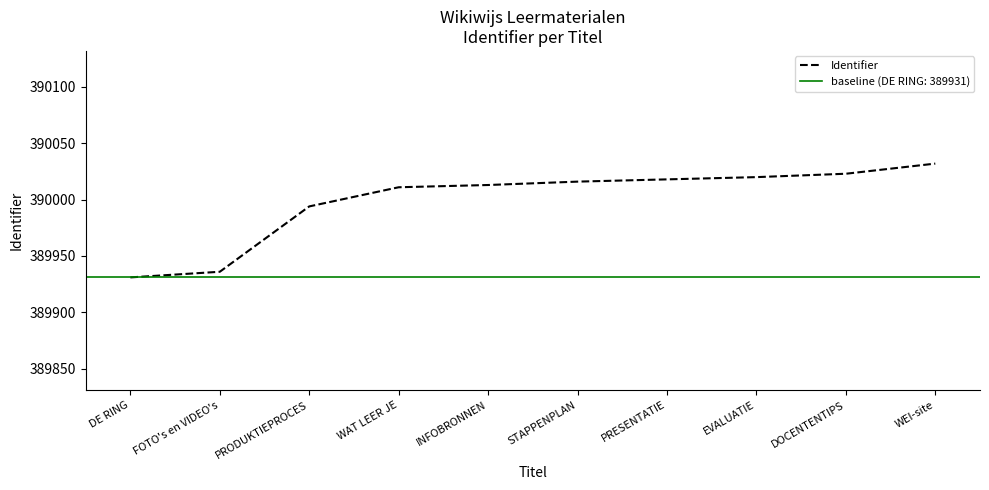

Rank the categories by value from highest to lowest.

WEI-site, DOCENTENTIPS, EVALUATIE, PRESENTATIE, STAPPENPLAN, INFOBRONNEN, WAT LEER JE, PRODUKTIEPROCES, FOTO's en VIDEO's, DE RING